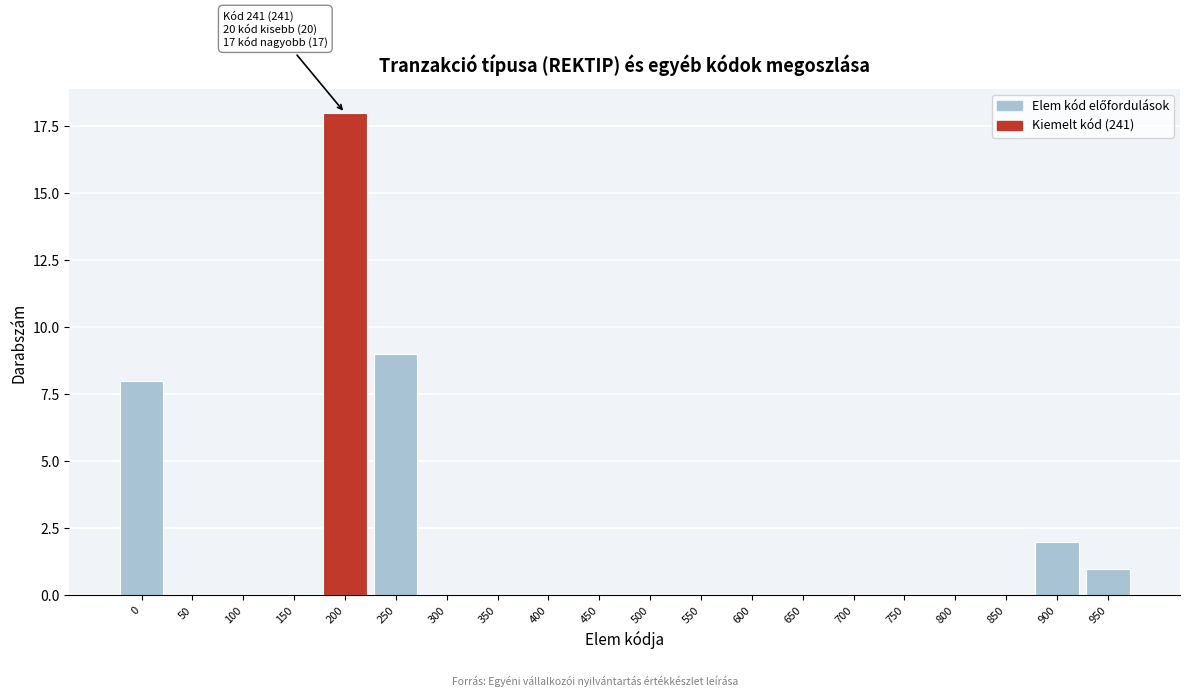

Reading right to left, what are all the values shown in this chart?

950=1	900=2	850=0	800=0	750=0	700=0	650=0	600=0	550=0	500=0	450=0	400=0	350=0	300=0	250=9	200=18	150=0	100=0	50=0	0=8